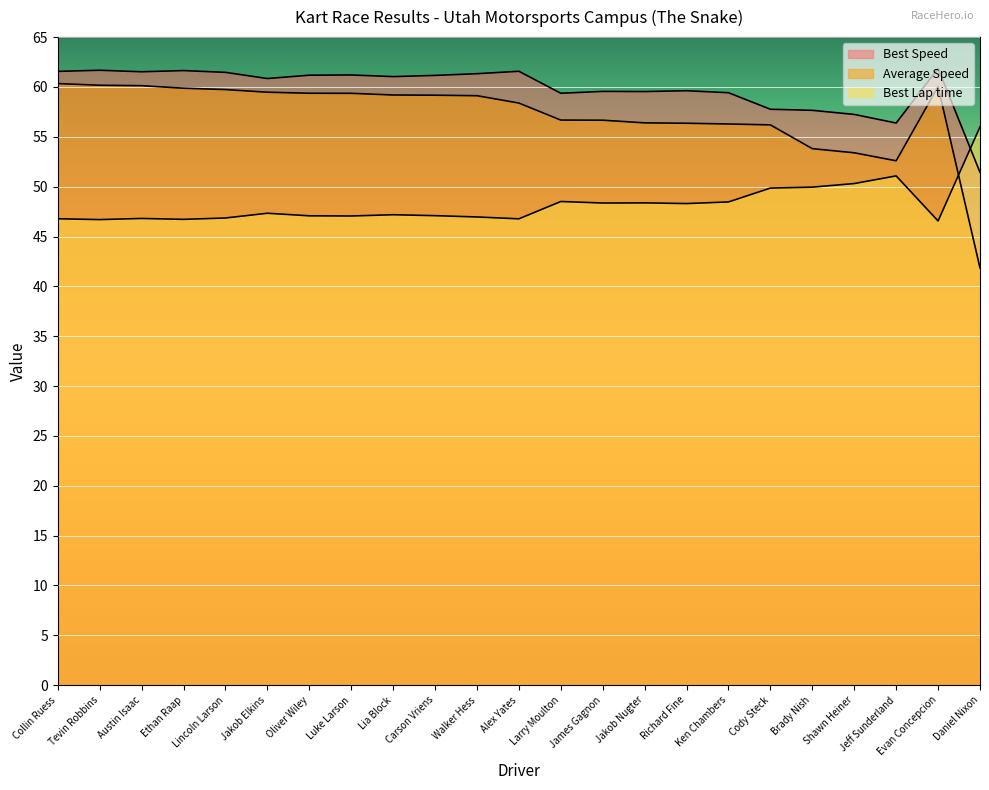

What is the total value across all series at Luke Larson?

167.6